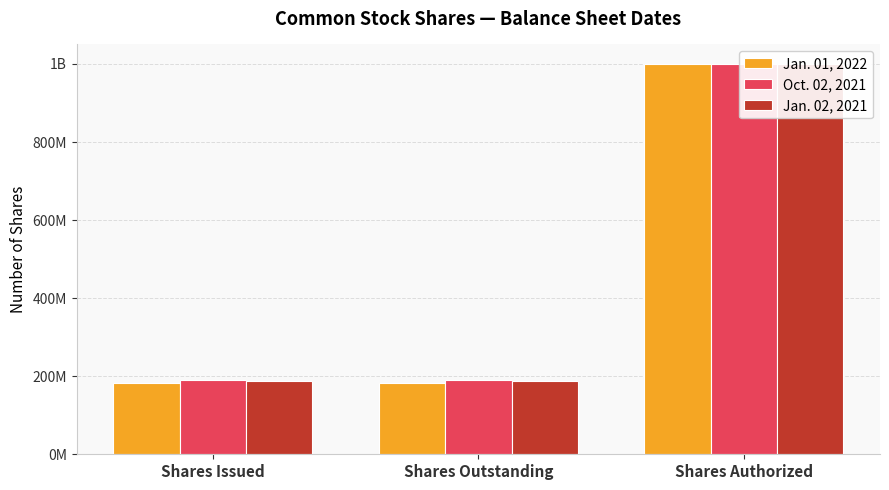

At how many categories does at least one series exceed 758168344?

1